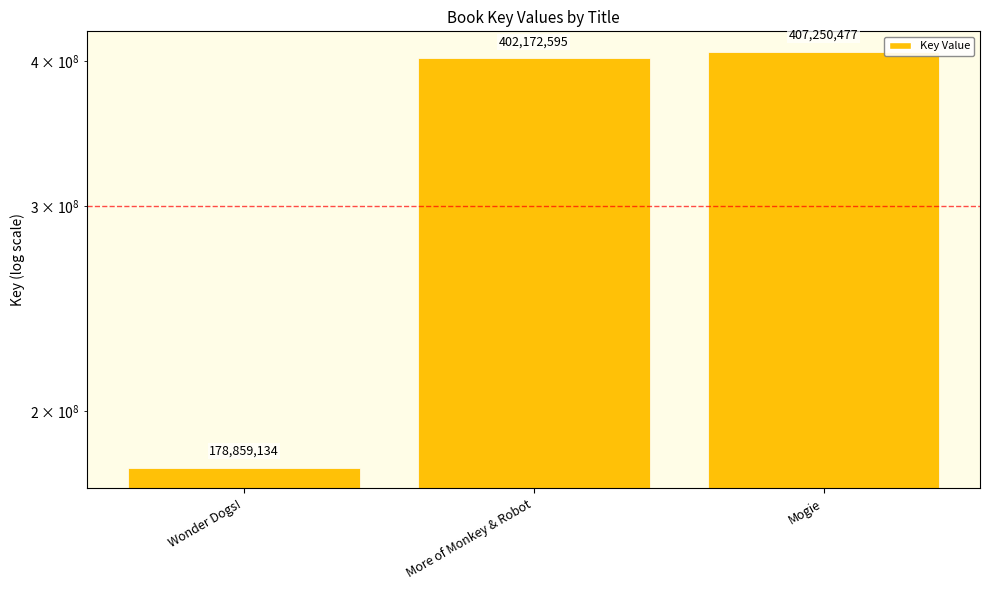

Reading right to left, list all the values displayed in this chart.

Mogie=407250477	More of Monkey & Robot=402172595	Wonder Dogs!=178859134